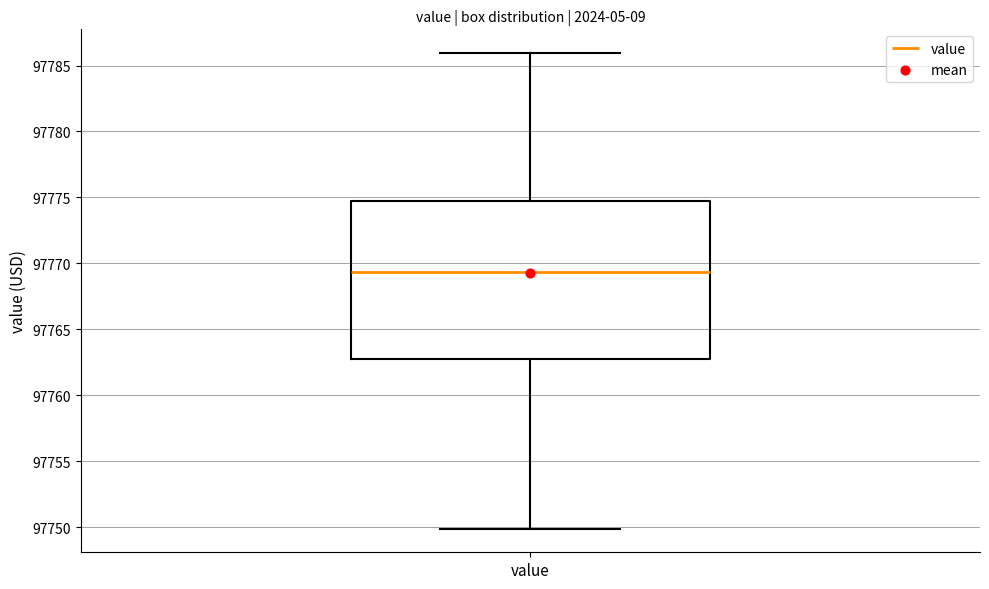

Transcribe this box plot: give where the median line is, the range the box spans, and where the two whiskers end, as read against the y-axis. The values are not printed on the chart, so give them approximately, as read against the axis.

median 97769.5, box 97762.5 to 97774.5, whiskers 97750.0 to 97786.0